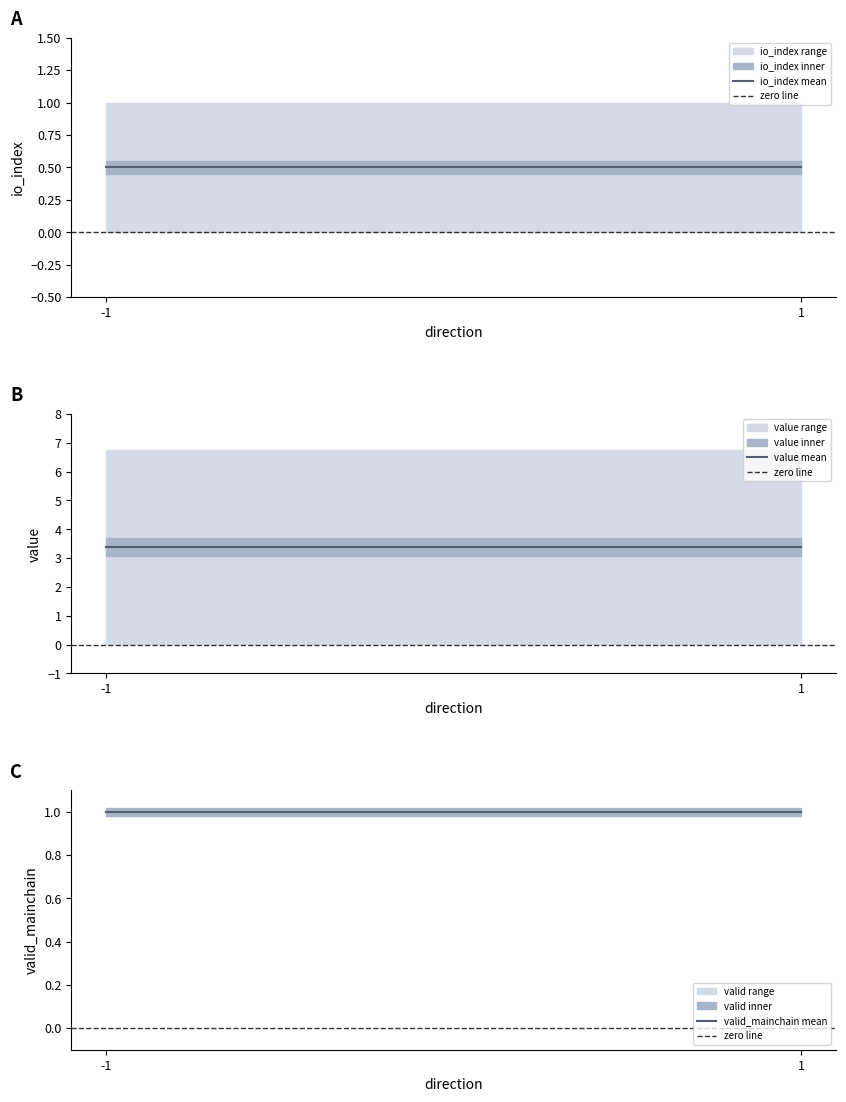

Between -1 and 1, which is larger?

-1